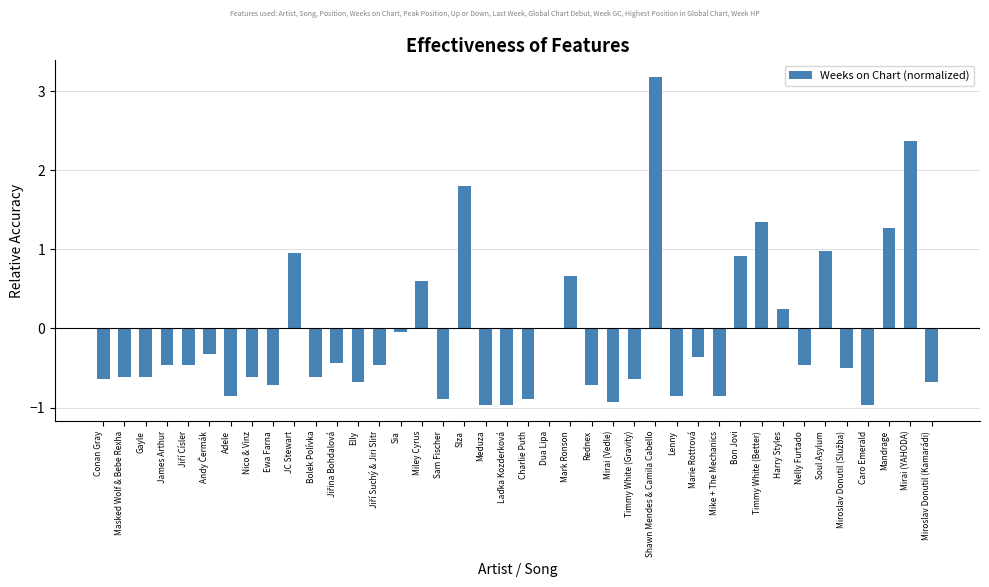

Are the bars grouped side by side (vs. stacked)?

No